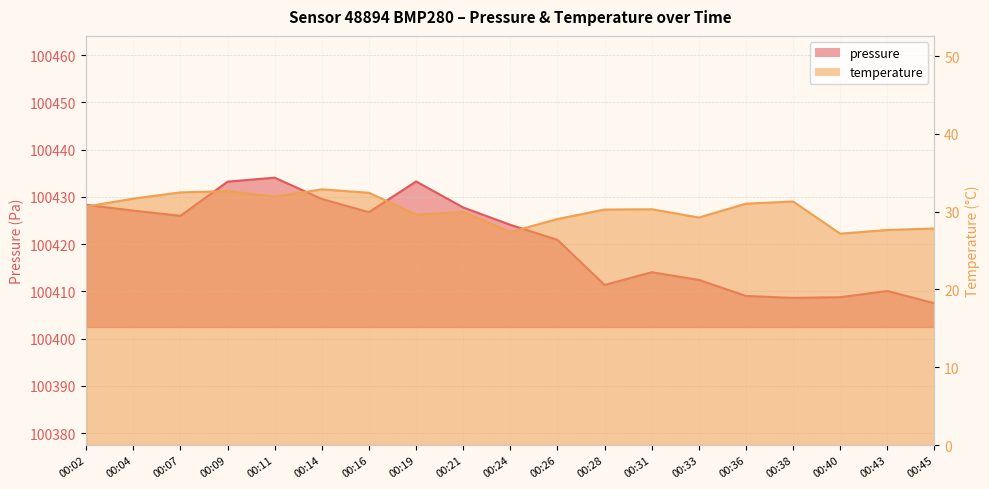

What is the maximum value for temperature?

32.9